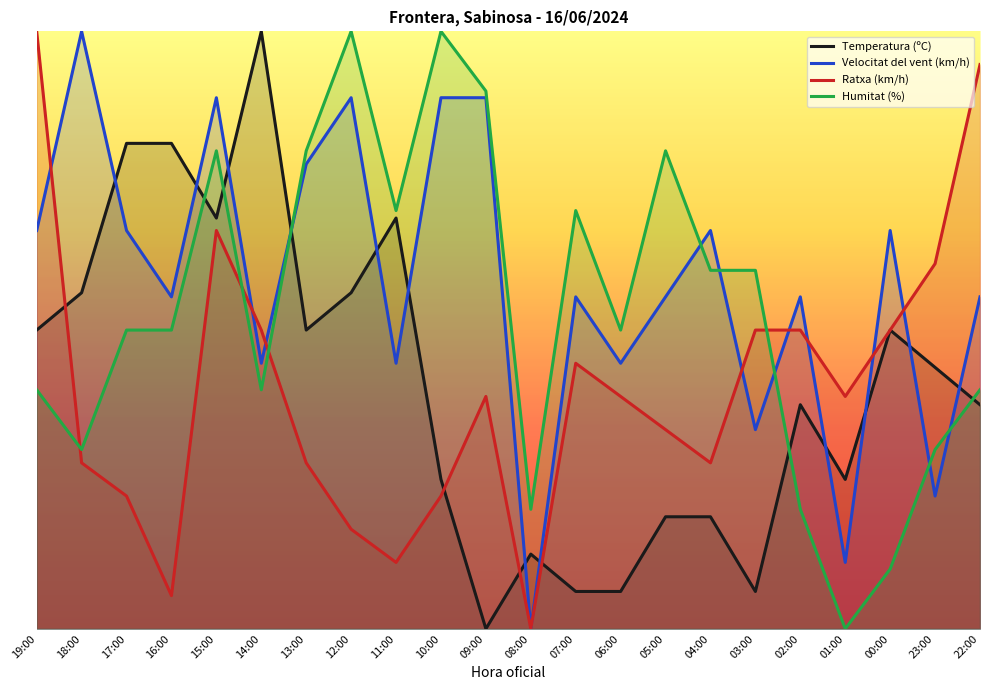

At which category does the chart reach its peak across all series?

14:00